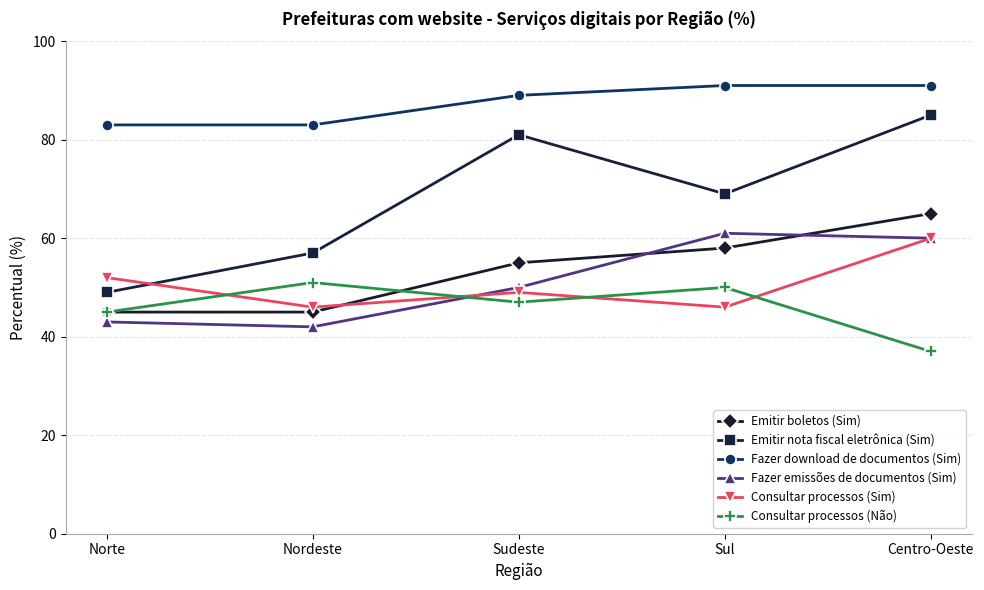

What is the label of the 3rd point from the left?

Sudeste